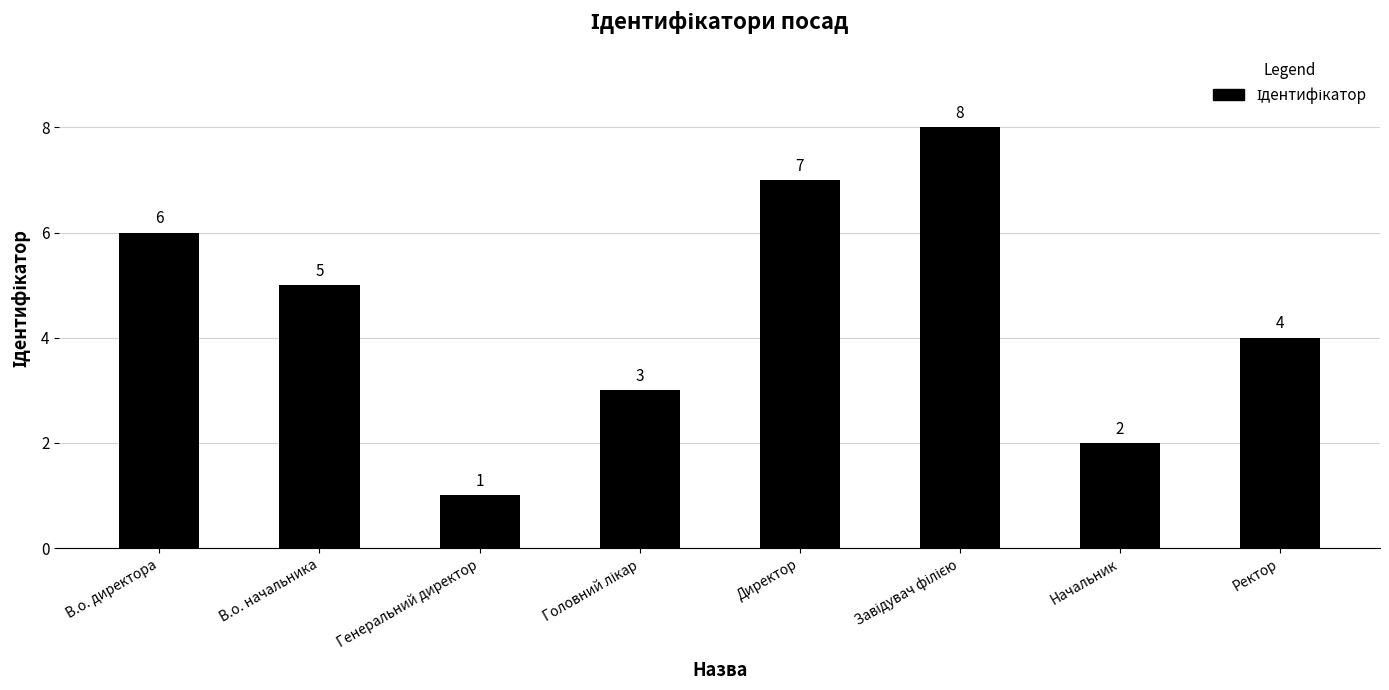

Read the value at Директор.

7